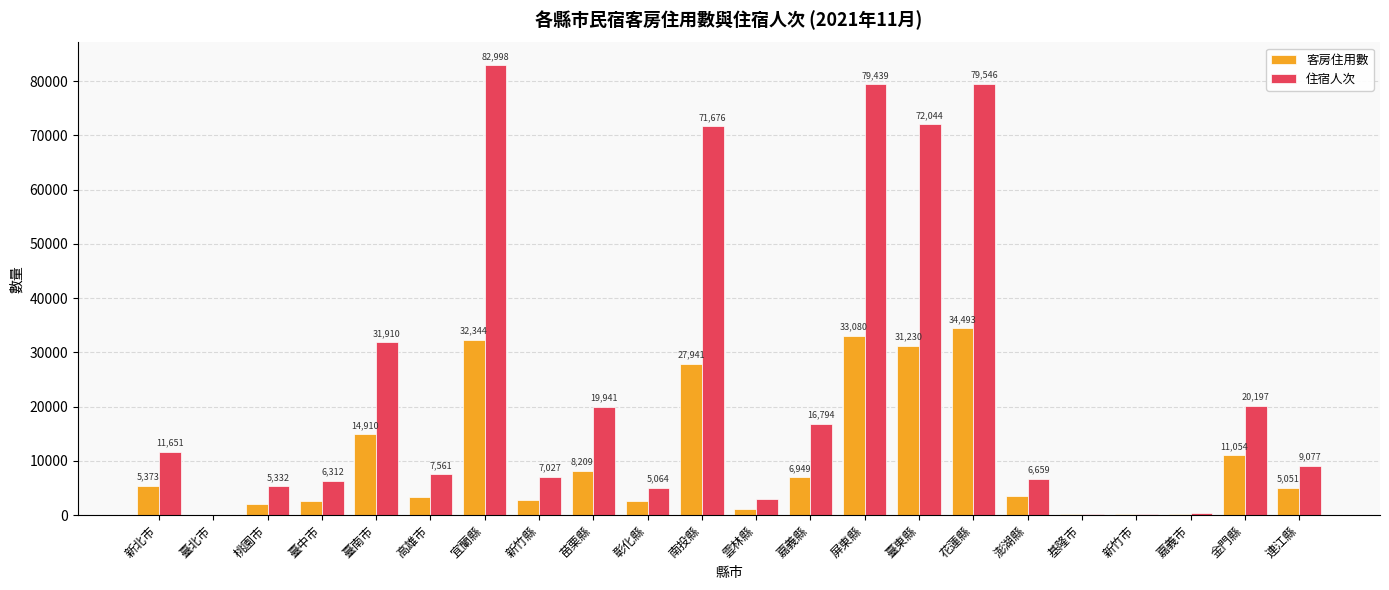

What is the sum of all 住宿人次 values?

537024